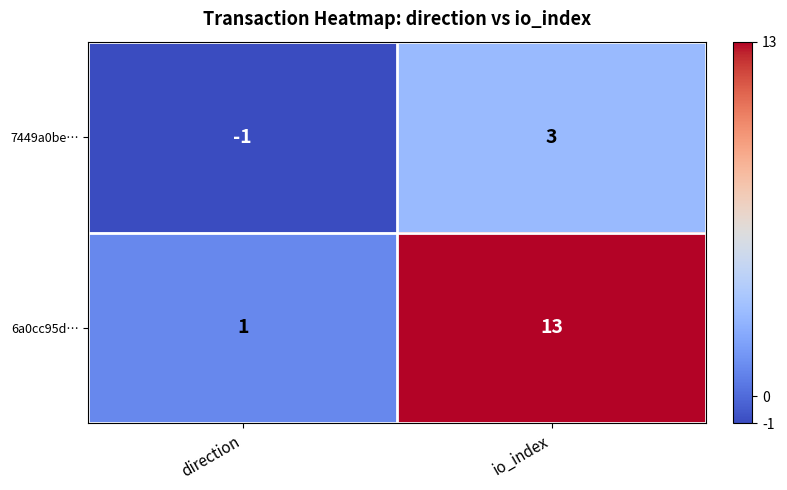

What is the spread (max minus min) of values at io_index?

10